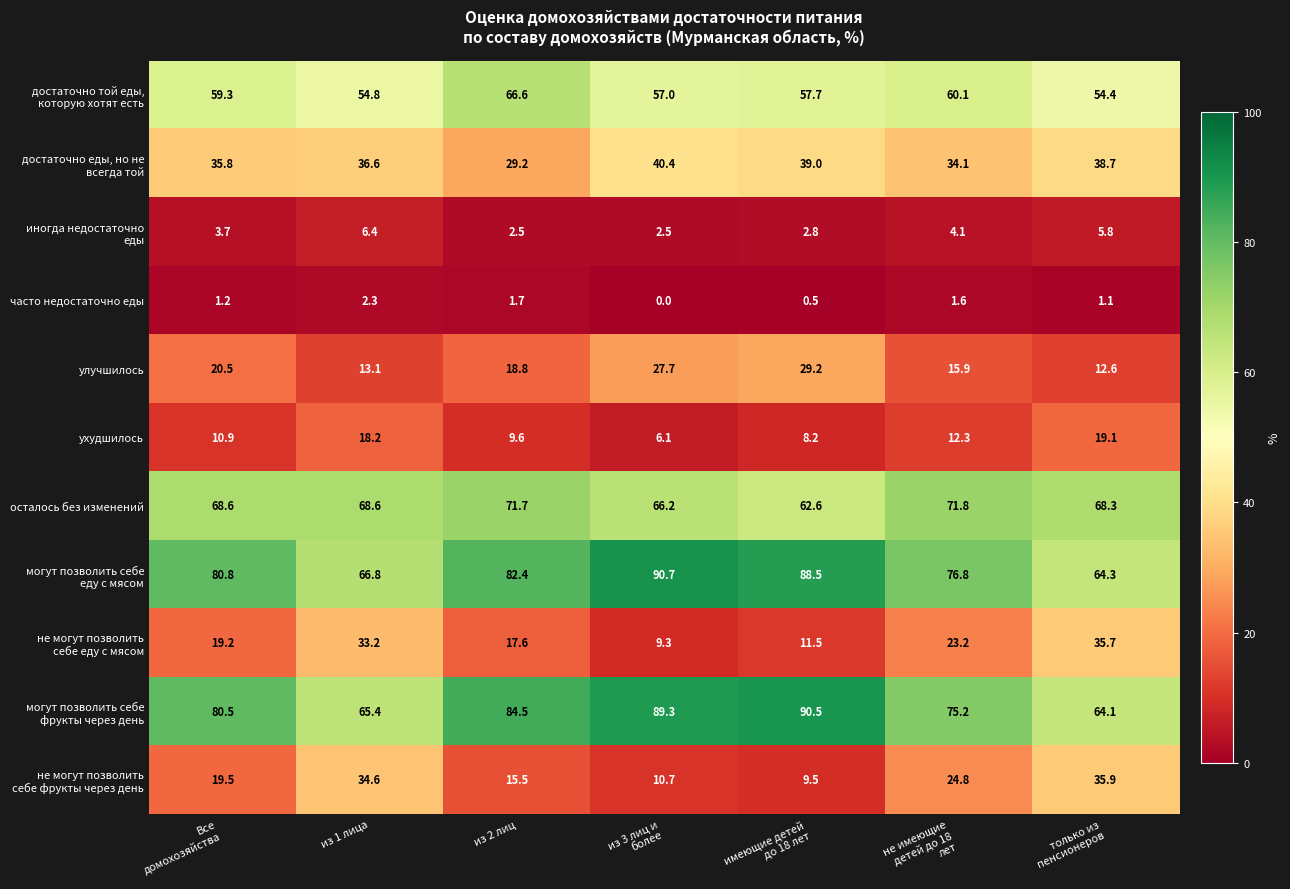

At how many categories does at least one series exceed 60?

7